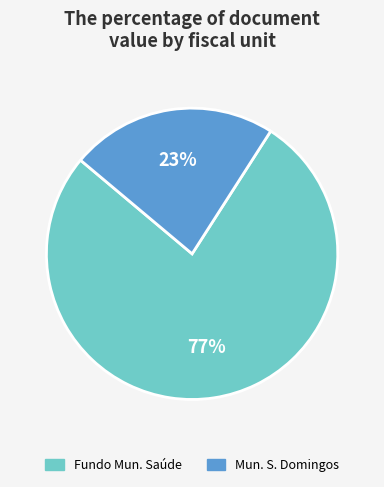

To the nearest percent, what is the average slice percentage?

50%